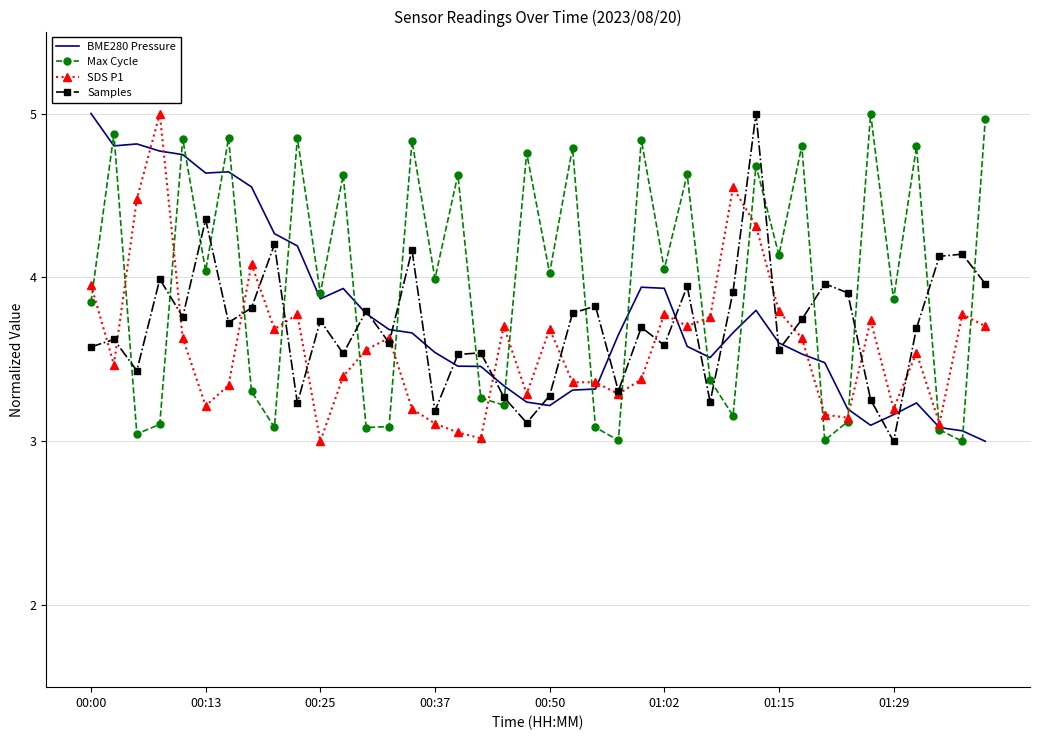

Which series has the largest total across all categories?

Max Cycle